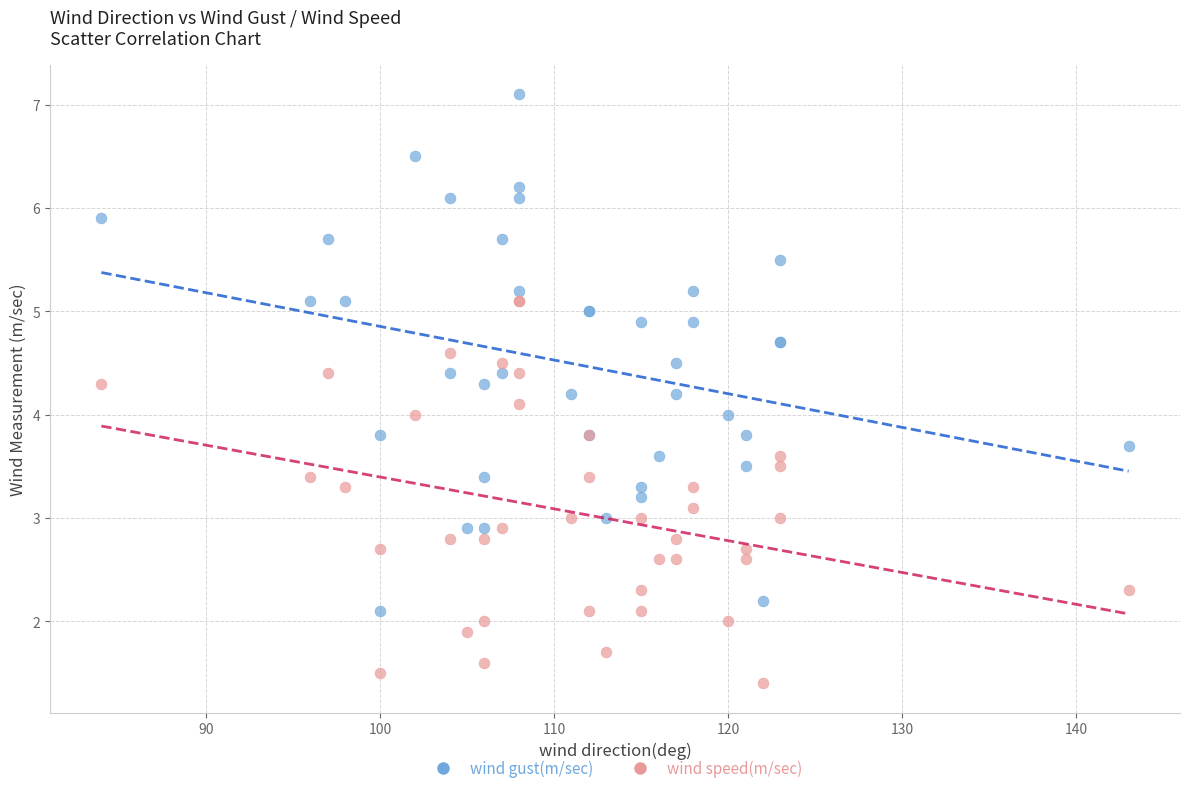

Which series reaches the minimum Y coordinate?

wind speed(m/sec)